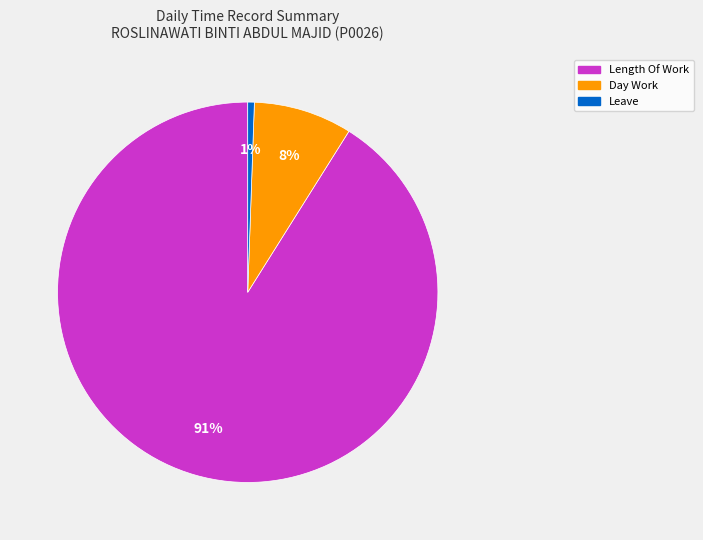

Is there any slice that represents more than half of the pie?

Yes